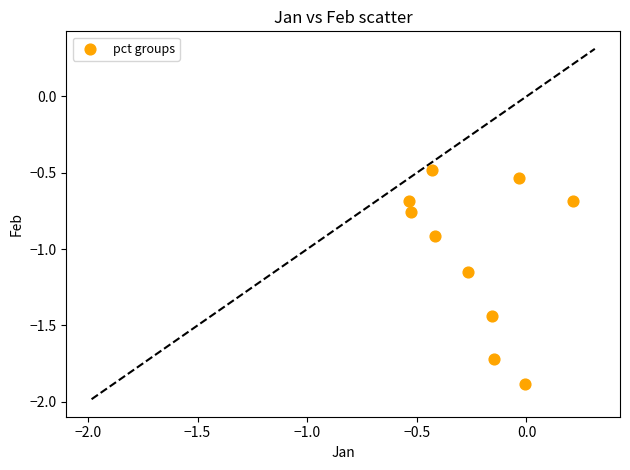

What Y value in the scatter plot is closest to -1?

-0.9